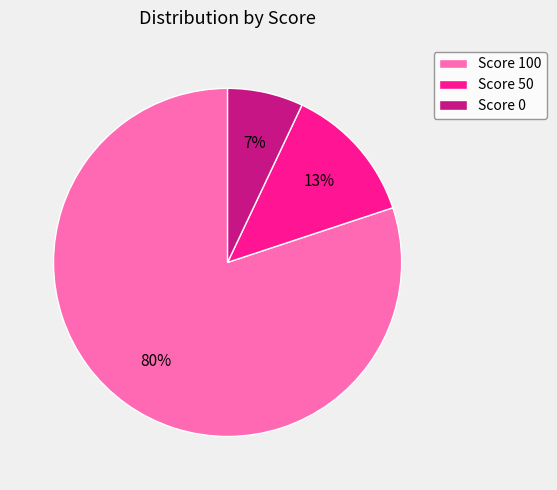

Does any single category account for the majority?

Yes